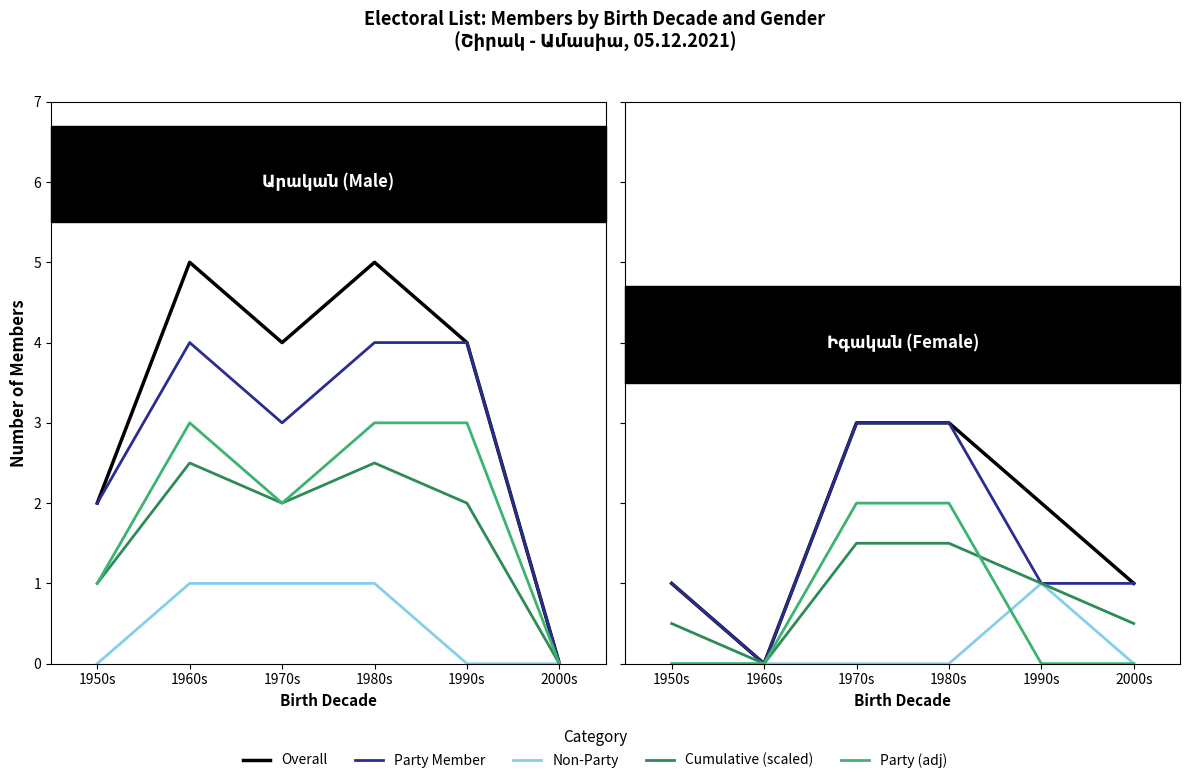

Rank the series at 1970s from lowest to highest value.

Non-Party, Cumulative (scaled), Party (adj), Overall, Party Member